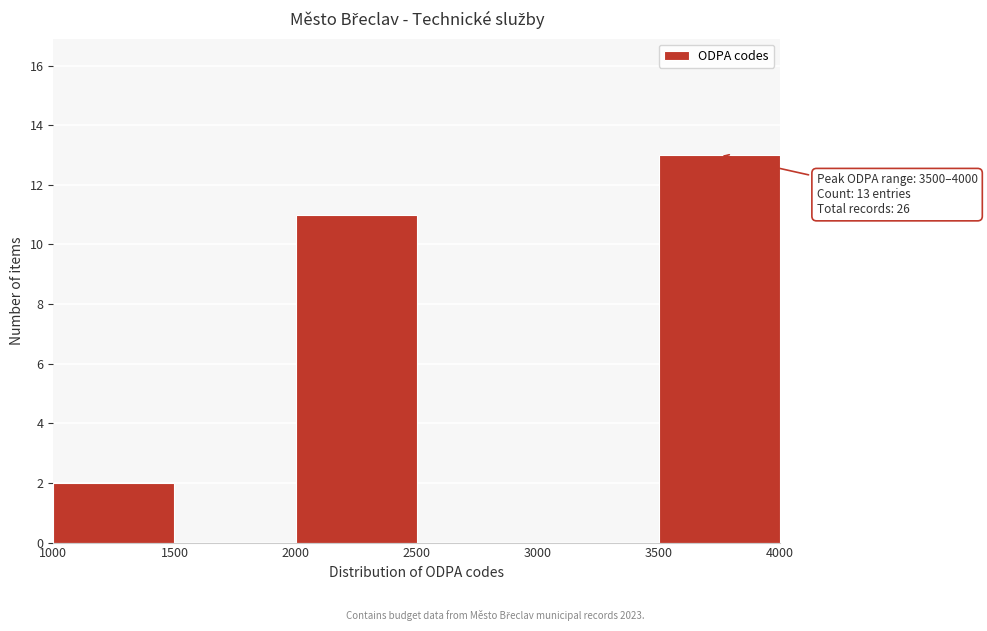

Over which range of the x-axis is the bar tallest?

3500 to 4000